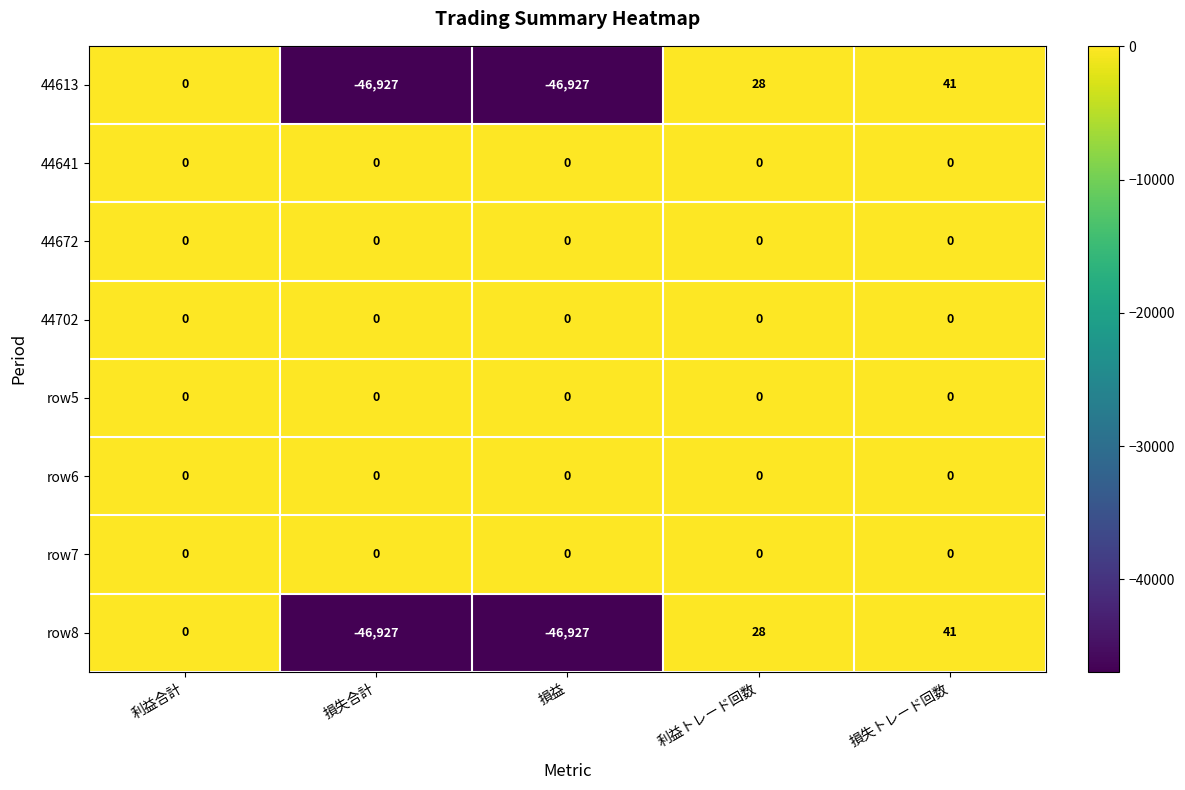

What is the spread (max minus min) of values at 損失トレード回数?

41